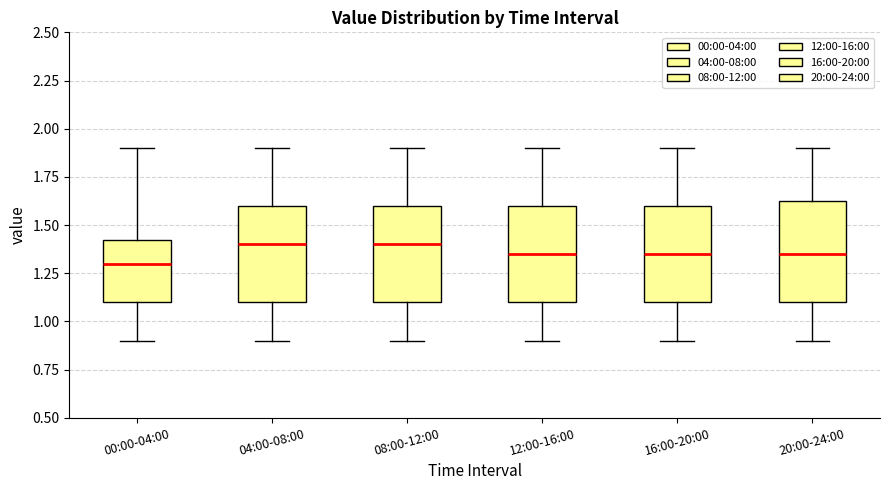

Reading left to right, transcribe this box plot: for each box, give where its median line is, the range the box spans, and where its two whiskers end, as read against the y-axis. The values are not printed on the chart, so give them approximately, as read against the axis.

00:00-04:00: median 1.30, box 1.10 to 1.45, whiskers 0.90 to 1.90
04:00-08:00: median 1.40, box 1.10 to 1.60, whiskers 0.90 to 1.90
08:00-12:00: median 1.40, box 1.10 to 1.60, whiskers 0.90 to 1.90
12:00-16:00: median 1.35, box 1.10 to 1.60, whiskers 0.90 to 1.90
16:00-20:00: median 1.35, box 1.10 to 1.60, whiskers 0.90 to 1.90
20:00-24:00: median 1.35, box 1.10 to 1.65, whiskers 0.90 to 1.90